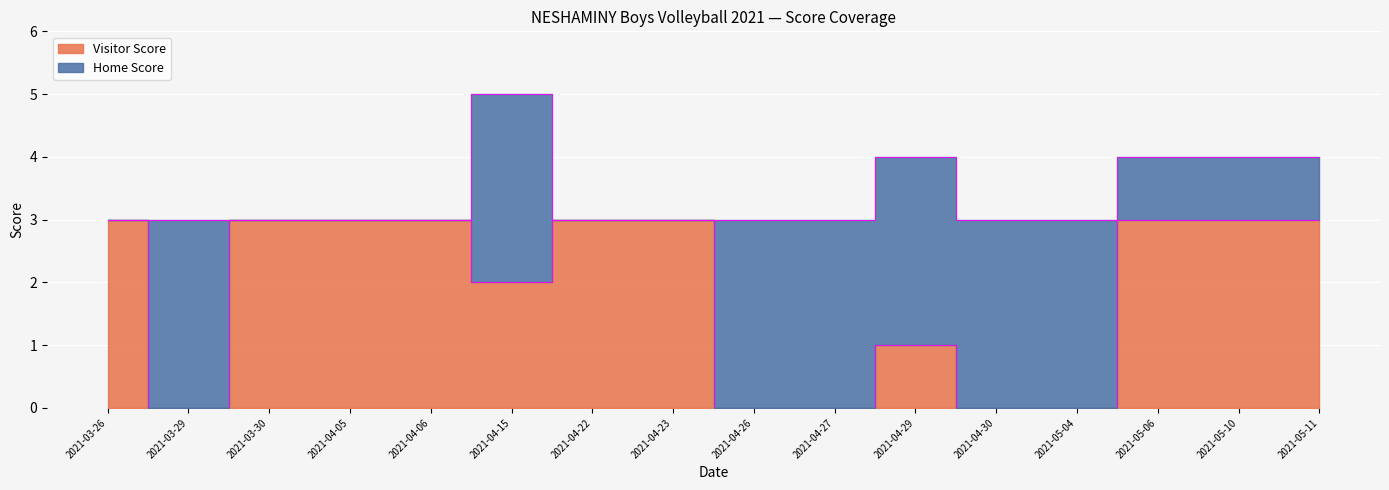

True or false: there are more than 0 points higher than both neighbors.

True